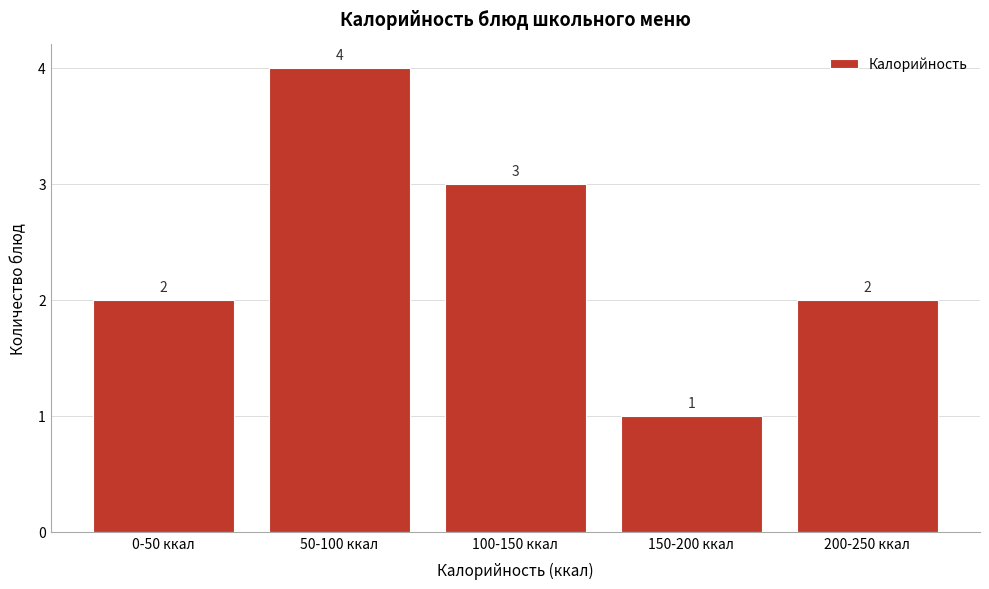

Reading left to right, what are all the values shown in this chart?

2	4	3	1	2